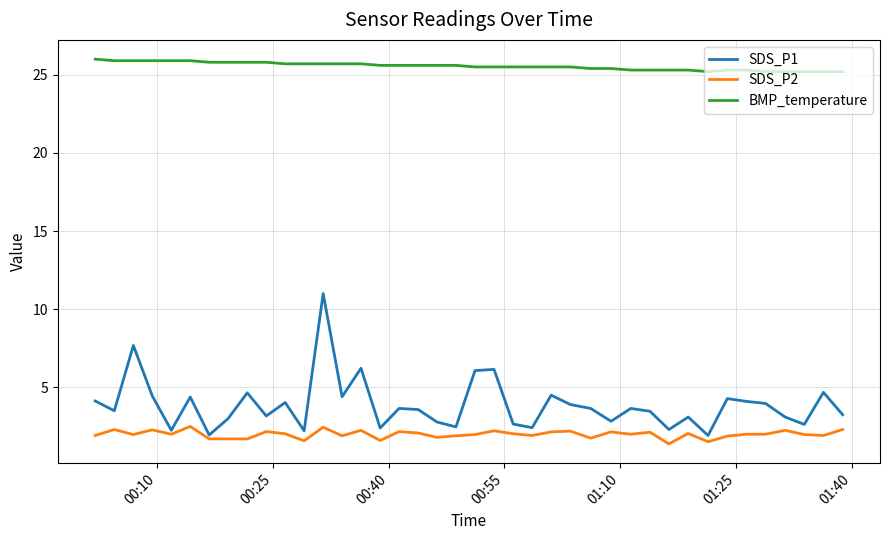

Which series has the largest total across all categories?

BMP_temperature